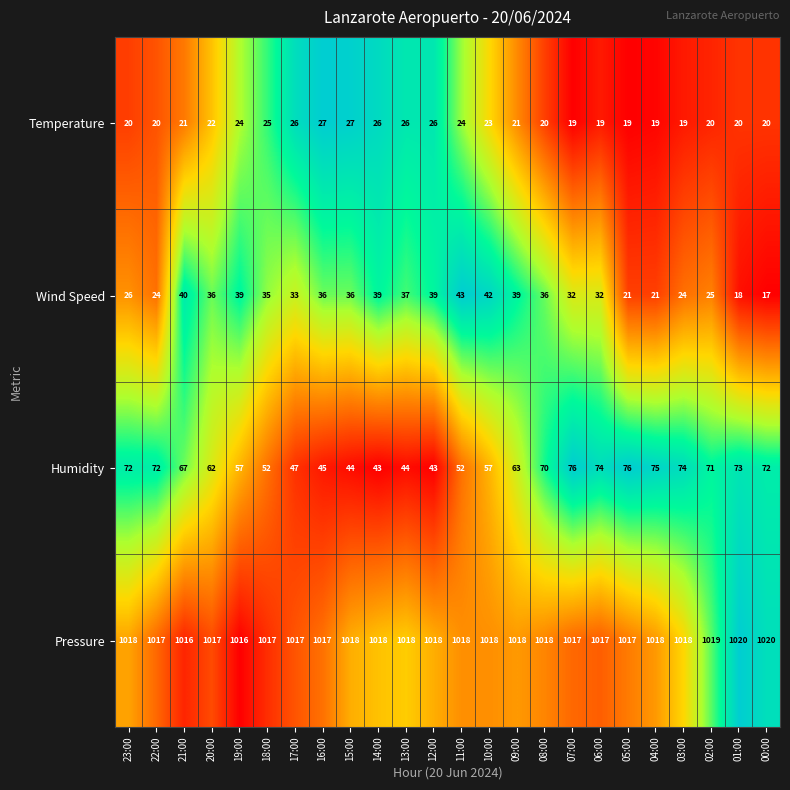

At 04:00, list the series in order from largest to smallest.

Pressure, Humidity, Wind Speed, Temperature